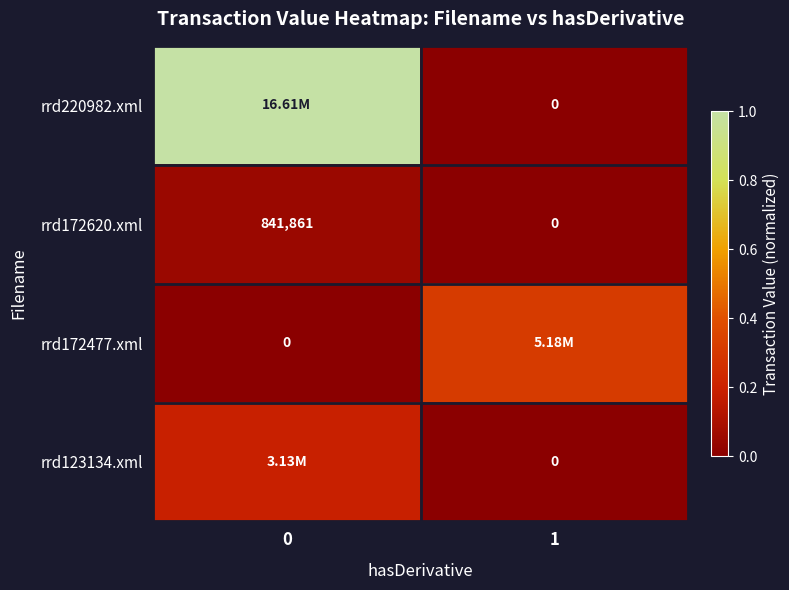

How many series are shown in this chart?

4